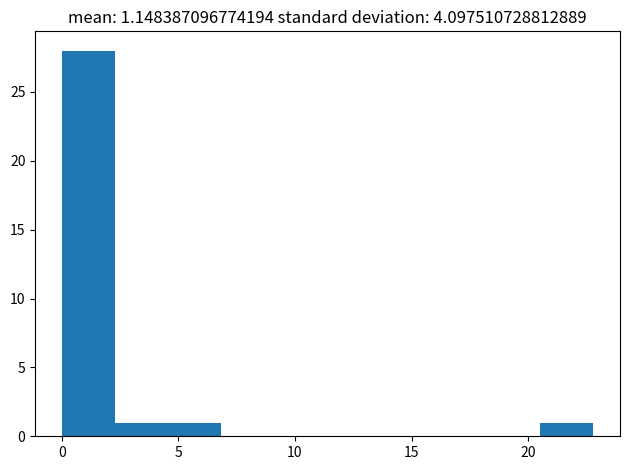

Reading left to right, transcribe this chart: for each bar, give the range it covers on the x-axis and its height. Neither the bar edges nor the heights are printed on the chart, so give them approximately, as read against the axes.

0.0 to 2.5: 28
2.5 to 4.5: 1
4.5 to 7.0: 1
7.0 to 9.0: 0
9.0 to 11.5: 0
11.5 to 13.5: 0
13.5 to 16.0: 0
16.0 to 18.0: 0
18.0 to 20.5: 0
20.5 to 23.0: 1